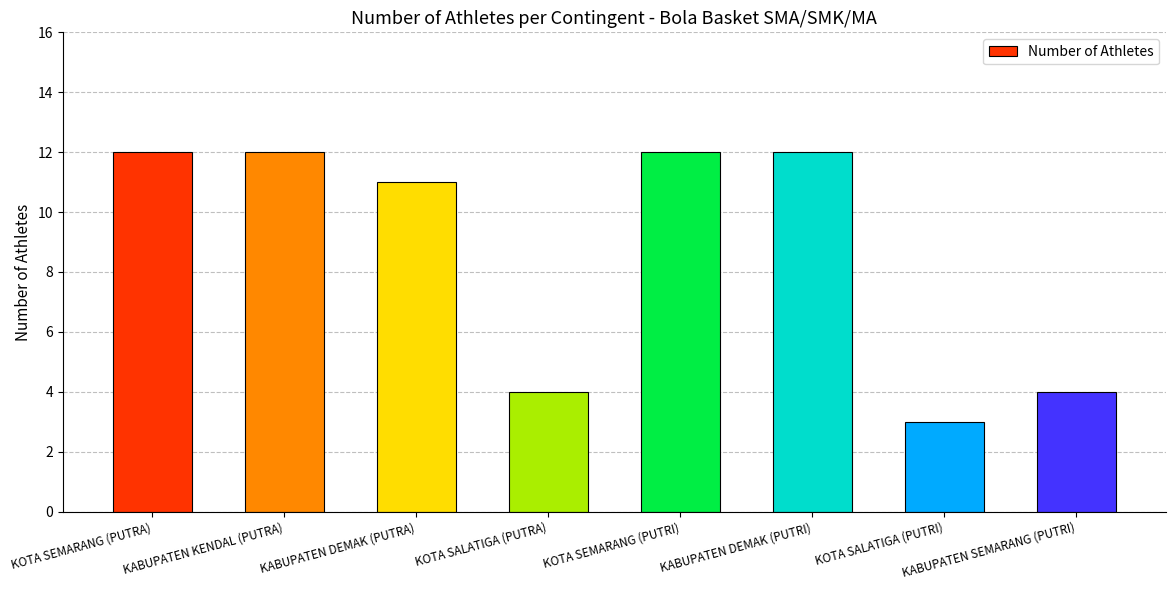

Reading left to right, list all the values displayed in this chart.

12	12	11	4	12	12	3	4